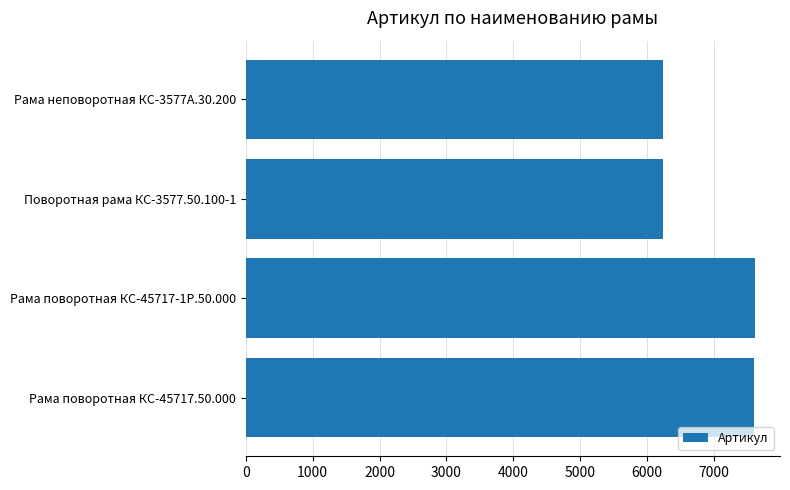

What is the greatest value displayed?

7610